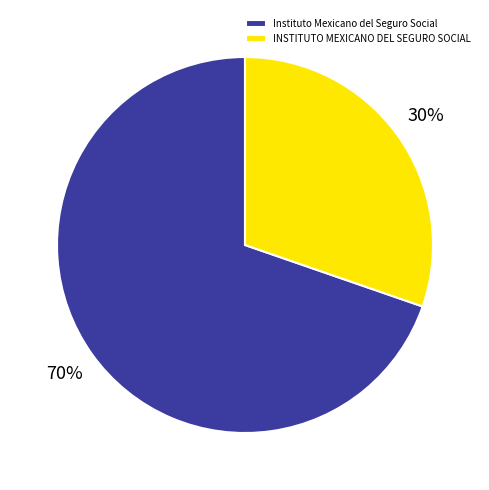

Rank the categories by value from lowest to highest.

INSTITUTO MEXICANO DEL SEGURO SOCIAL, Instituto Mexicano del Seguro Social